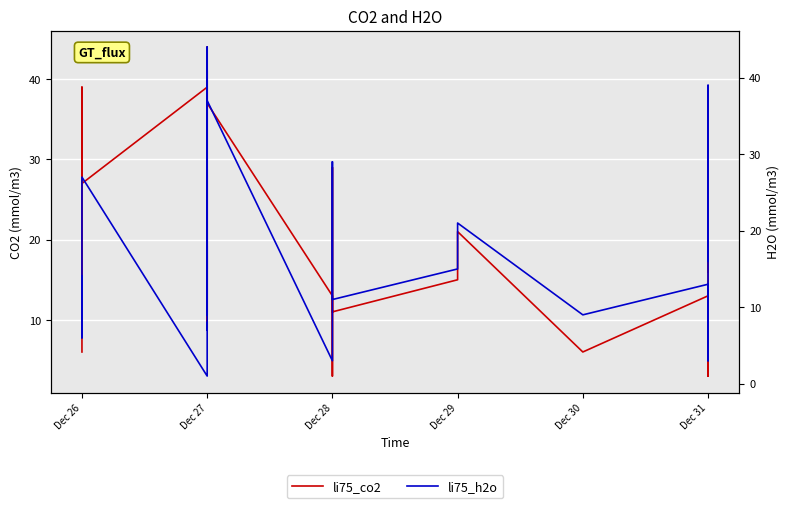

True or false: li75_h2o has a value of 18 at Dec 31.

False